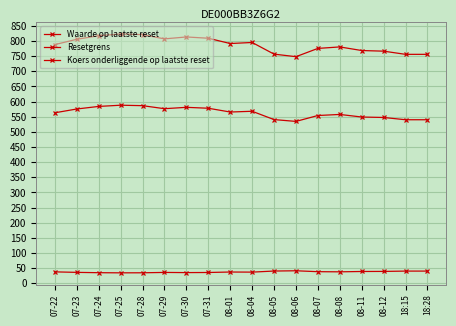

What is the sum of all Koers onderliggende op laatste reset values?

10129.0